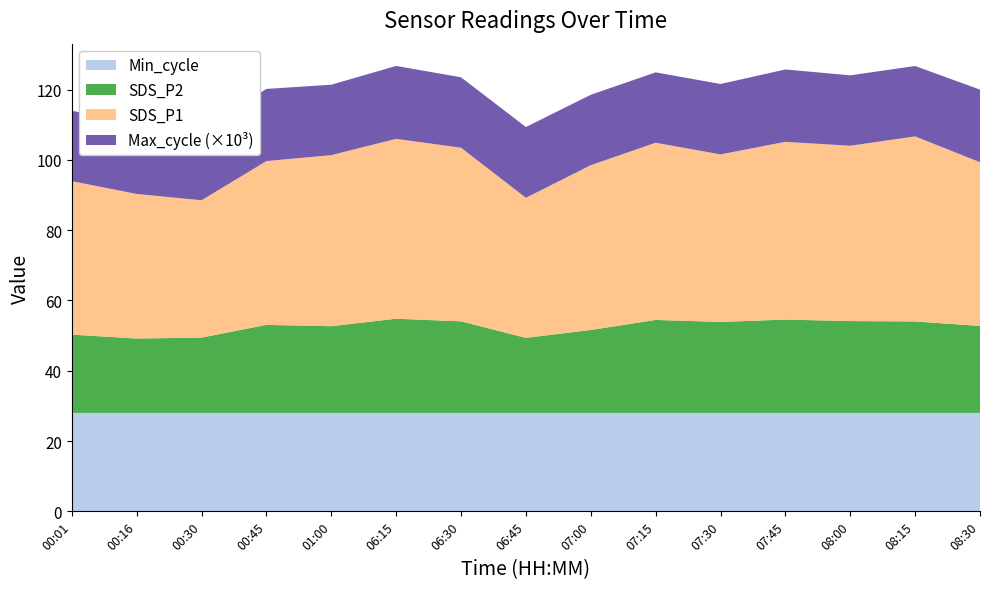

Reading left to right, transcribe all the data shown in this chart.

SDS_P1: 00:01=43.7	00:16=41.1	00:30=39.1	00:45=46.6	01:00=48.7	06:15=51.2	06:30=49.4	06:45=39.9	07:00=46.9	07:15=50.4	07:30=47.7	07:45=50.6	08:00=49.9	08:15=52.6	08:30=46.6
SDS_P2: 00:01=22.3	00:16=21.2	00:30=21.4	00:45=25.1	01:00=24.7	06:15=26.8	06:30=26.1	06:45=21.4	07:00=23.6	07:15=26.4	07:30=25.9	07:45=26.6	08:00=26.1	08:15=26.0	08:30=24.8
Min_cycle: 00:01=28.0	00:16=28.0	00:30=28.0	00:45=28.0	01:00=28.0	06:15=28.0	06:30=28.0	06:45=28.0	07:00=28.0	07:15=28.0	07:30=28.0	07:45=28.0	08:00=28.0	08:15=28.0	08:30=28.0
Max_cycle: 00:01=20031.0	00:16=20059.0	00:30=20039.0	00:45=20524.0	01:00=20032.0	06:15=20744.0	06:30=20035.0	06:45=20135.0	07:00=20028.0	07:15=20016.0	07:30=20024.0	07:45=20584.0	08:00=20032.0	08:15=20022.0	08:30=20646.0